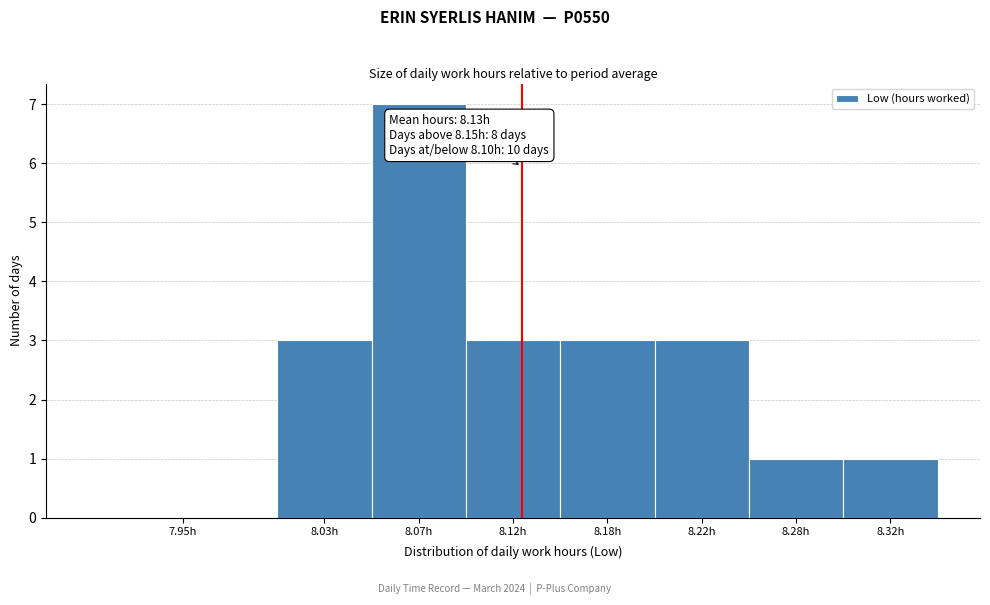

Reading right to left, list all the values displayed in this chart.

8.32h=1	8.28h=1	8.22h=3	8.18h=3	8.12h=3	8.07h=7	8.03h=3	7.95h=0